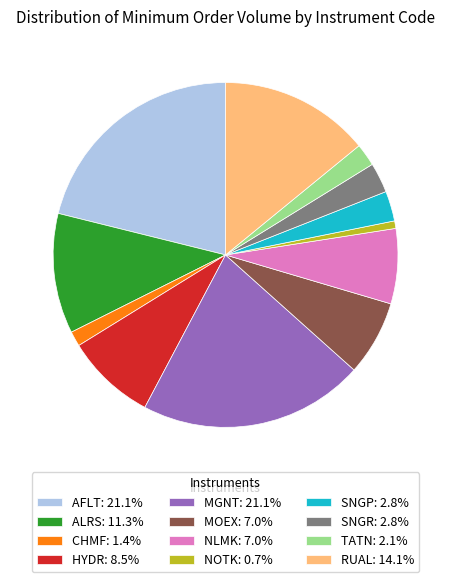

What is the ratio of the value at HYDR to the value at MOEX?

1.2